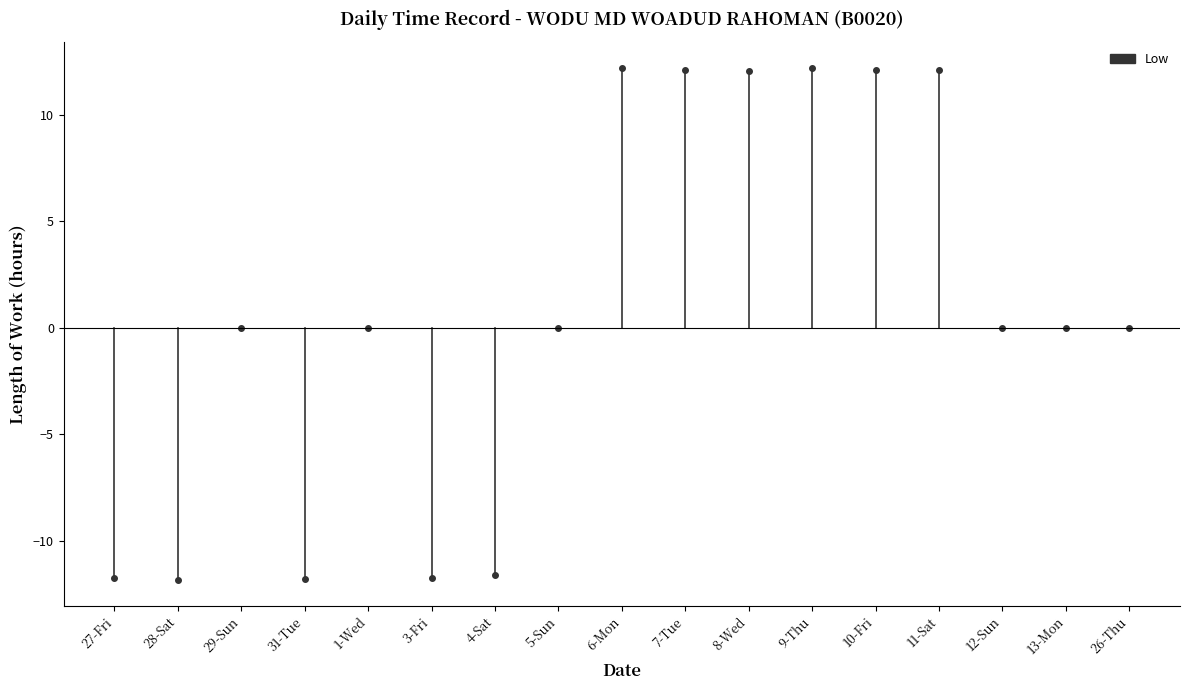

What is the minimum value shown in the chart?

-11.9